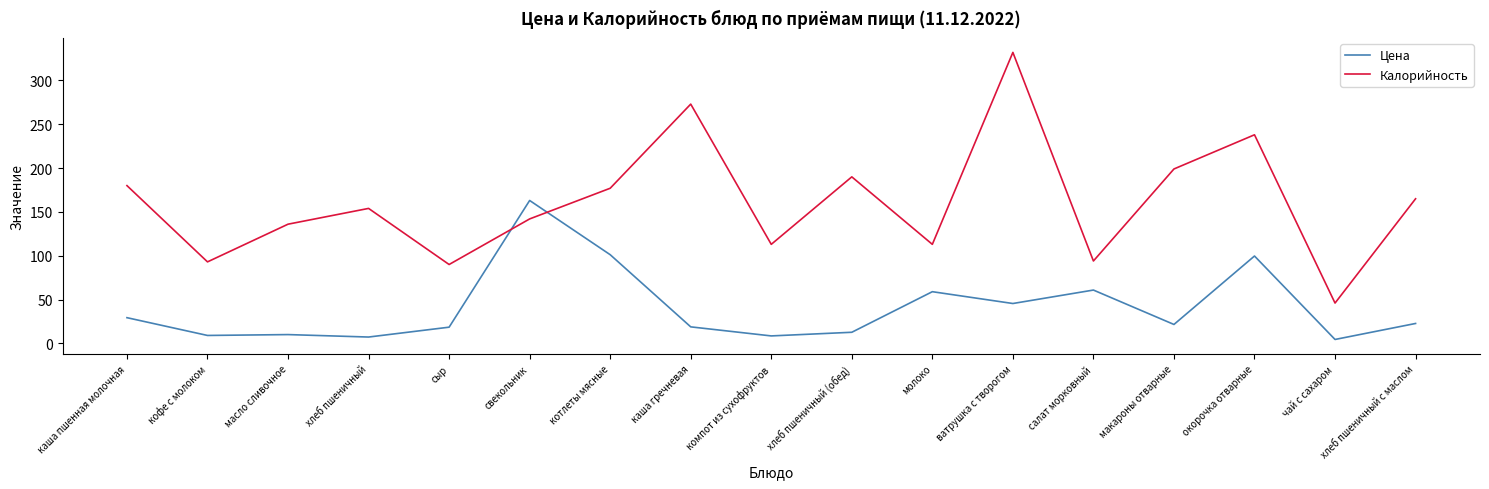

The value of Калорийность at окорочка отварные is 388.3. True or false?

False